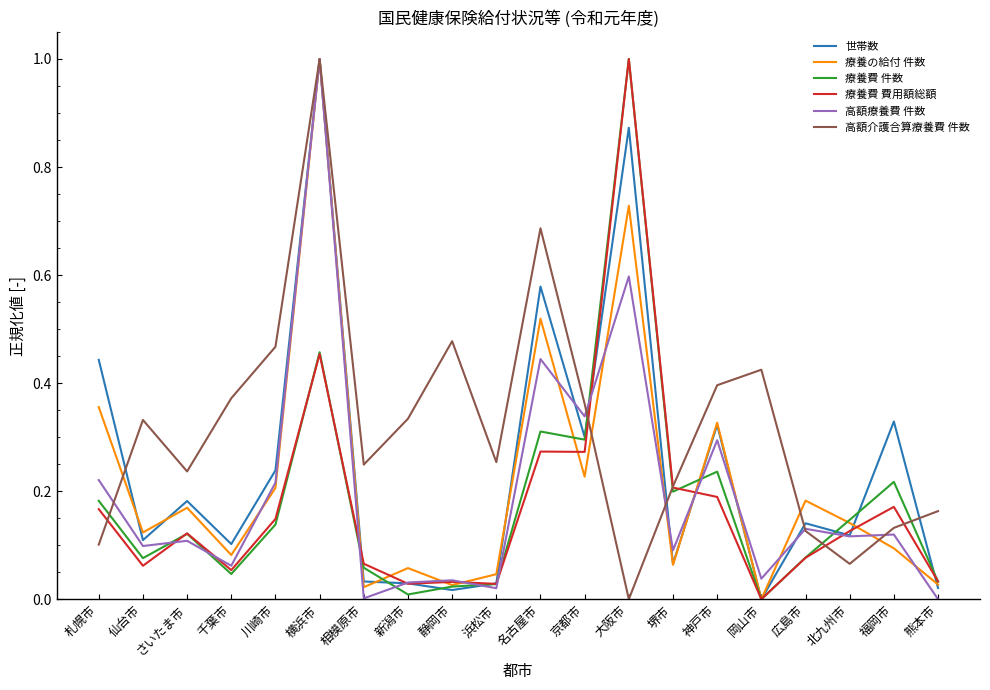

What are all the series names shown in the legend?

世帯数, 療養の給付 件数, 療養費 件数, 療養費 費用額総額, 高額療養費 件数, 高額介護合算療養費 件数